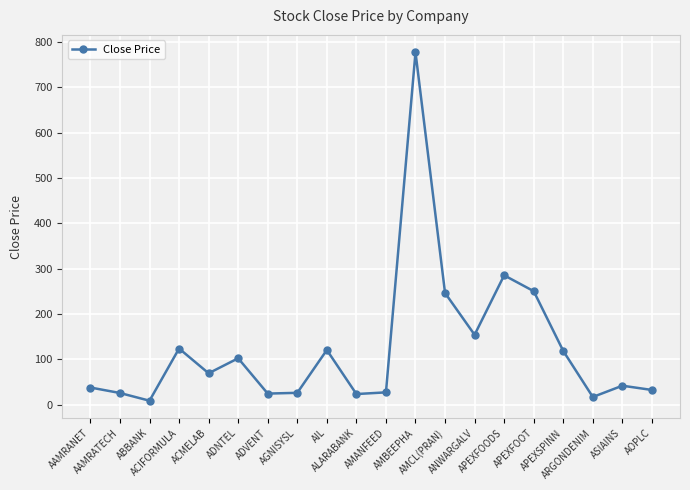

What is the value of the 8th point from the left?

25.8